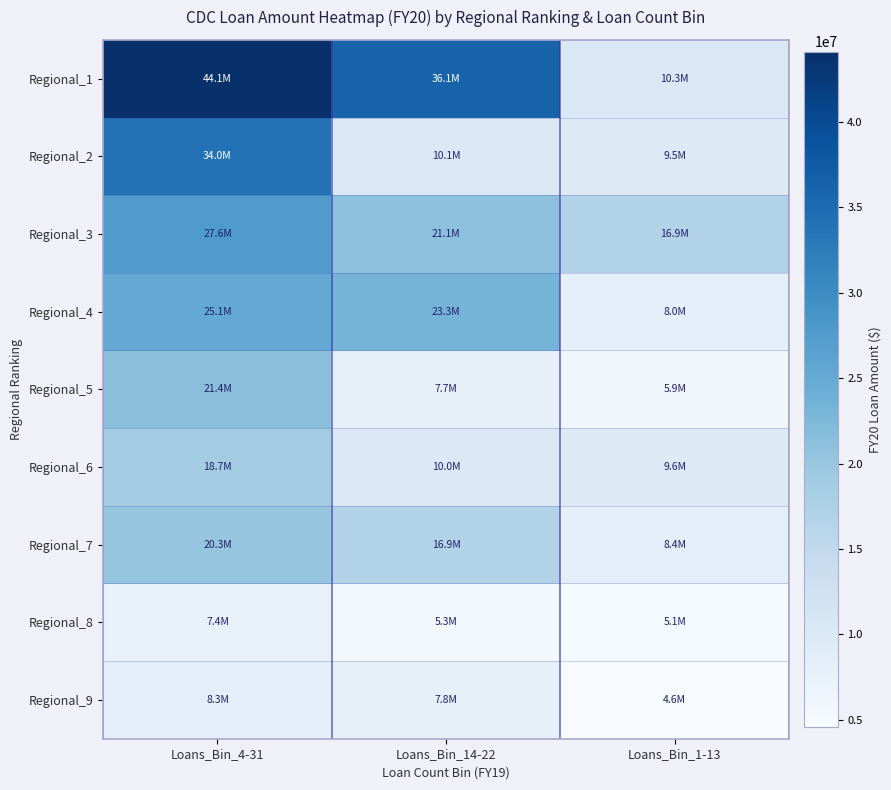

Between Loans_Bin_14-22 and Loans_Bin_1-13, which series saw the biggest shift?

Regional_1